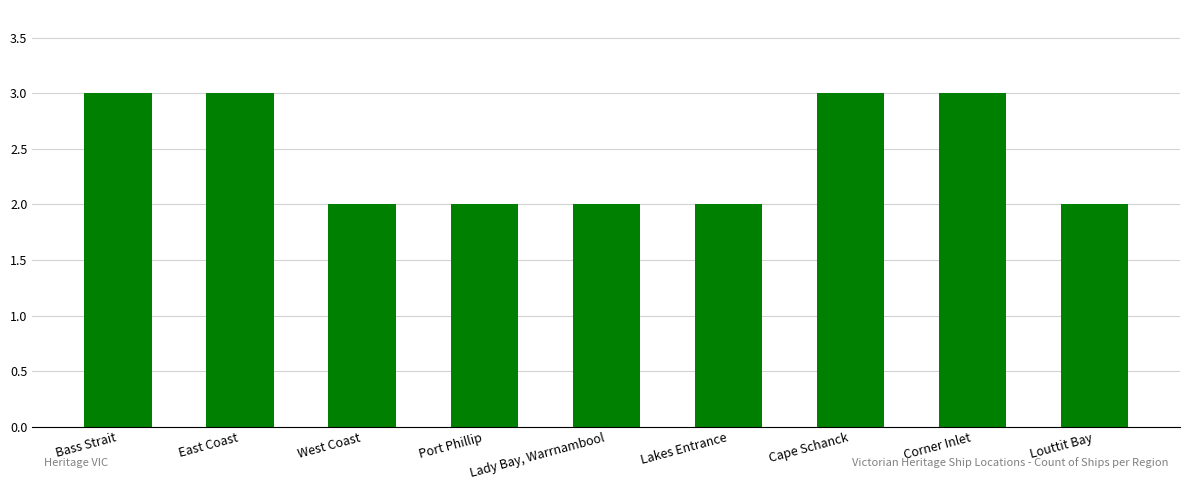

The value at Corner Inlet is 3. True or false?

True